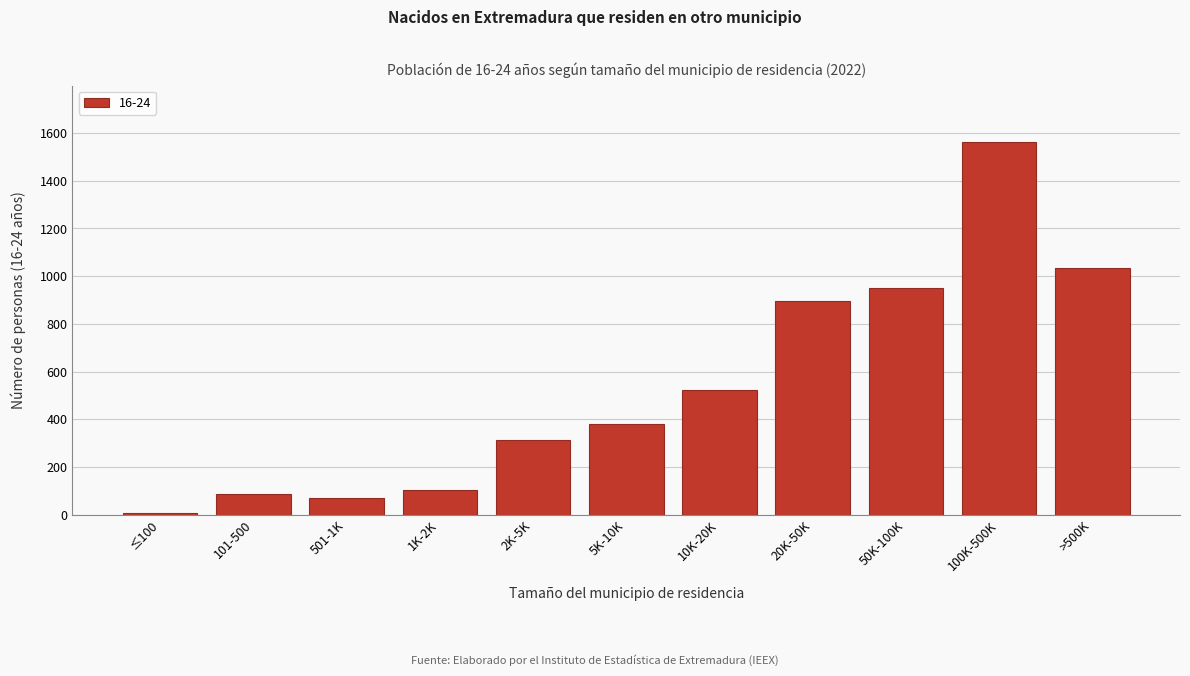

Reading left to right, what are all the values shown in this chart?

8	87	69	104	311	382	523	895	950	1564	1036